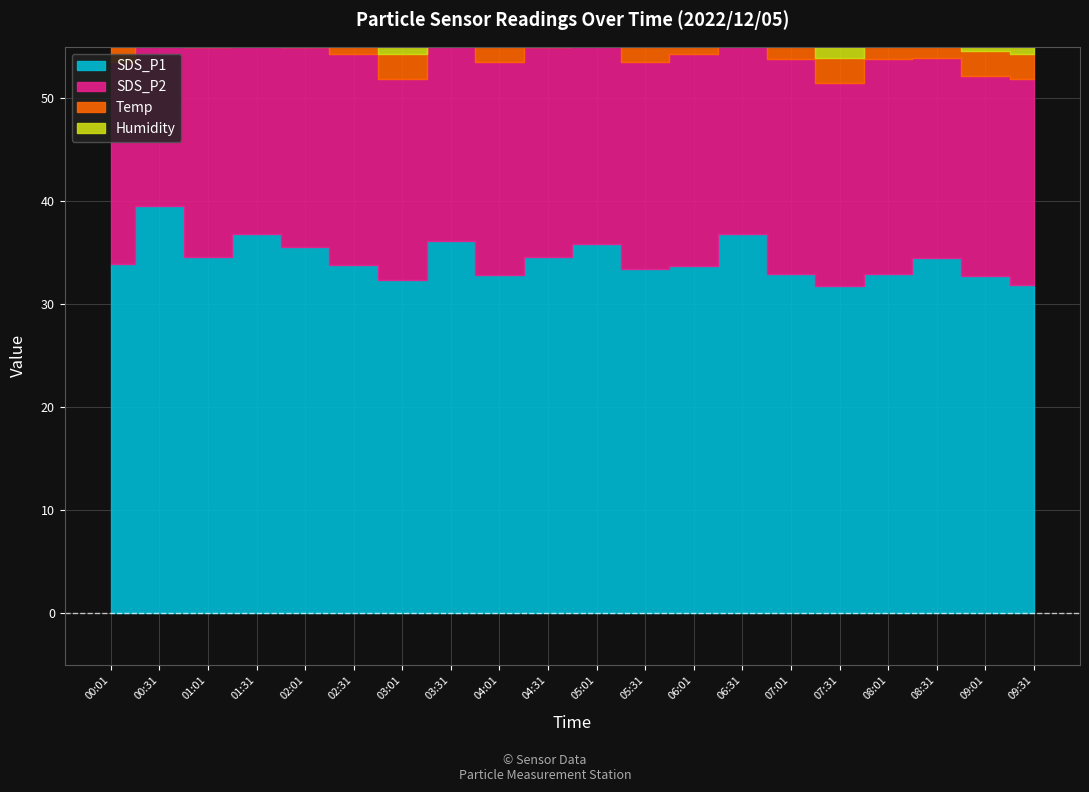

What is the difference between the highest and lowest values at 04:31?

33.6